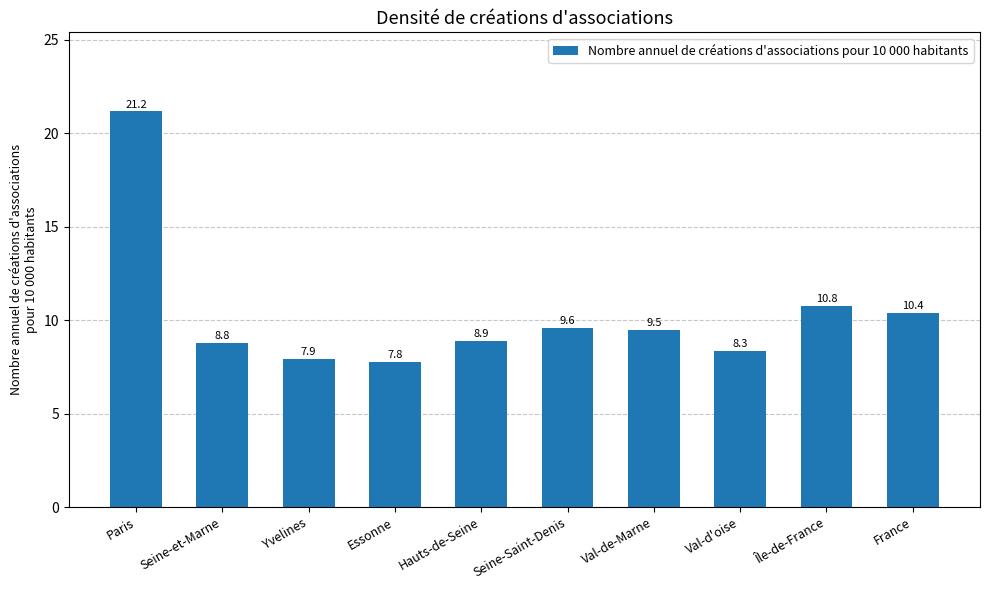

List the labels in order of value, largest first.

Paris, Île-de-France, France, Seine-Saint-Denis, Val-de-Marne, Hauts-de-Seine, Seine-et-Marne, Val-d'oise, Yvelines, Essonne